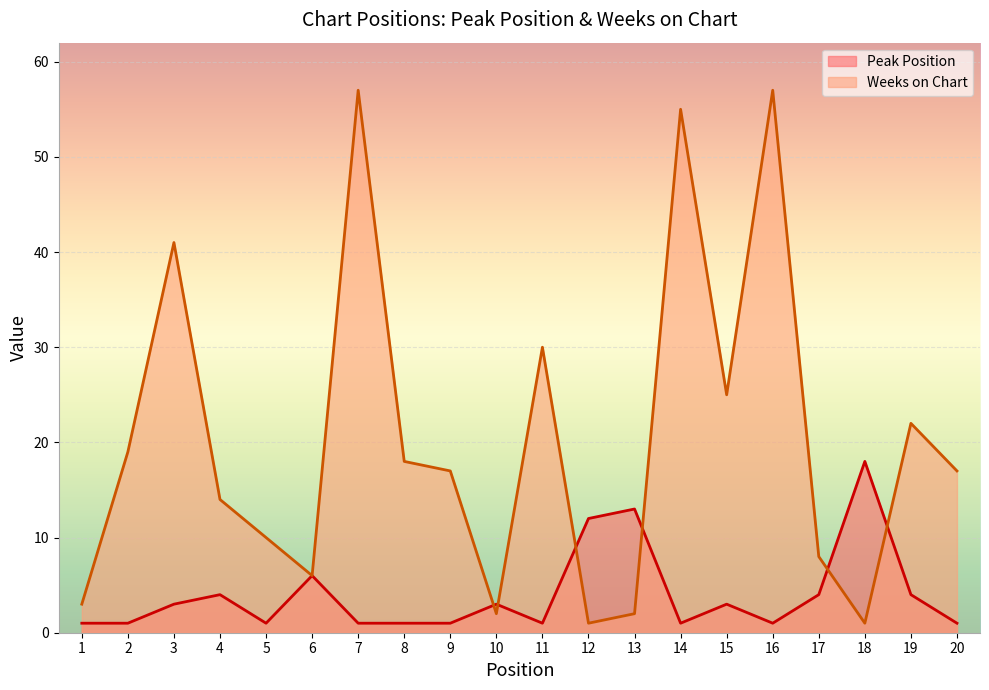

At which label is Weeks on Chart closest to 29?

11